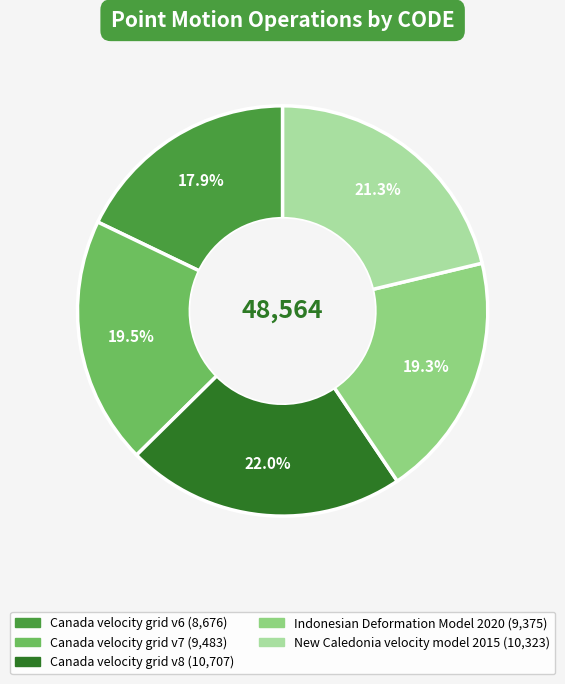

Which has a higher value, Canada velocity grid v6 or Canada velocity grid v7?

Canada velocity grid v7